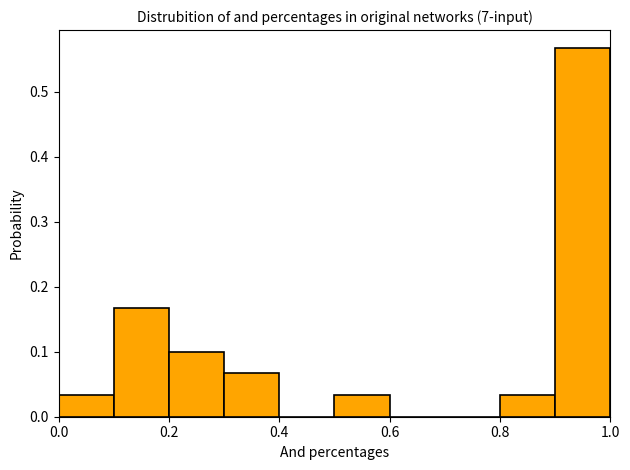

Over which range of the x-axis is the bar tallest?

0.9 to 1.0